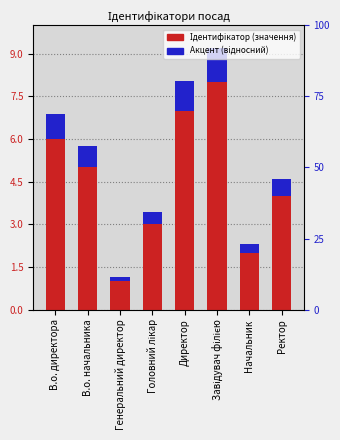

Reading right to left, extract all data points from this chart.

Ідентифікатор: Ректор=4.0	Начальник=2.0	Завідувач філією=8.0	Директор=7.0	Головний лікар=3.0	Генеральний директор=1.0	В.о. начальника=5.0	В.о. директора=6.0
Акцент: Ректор=0.6	Начальник=0.3	Завідувач філією=1.2	Директор=1.0	Головний лікар=0.5	Генеральний директор=0.2	В.о. начальника=0.8	В.о. директора=0.9